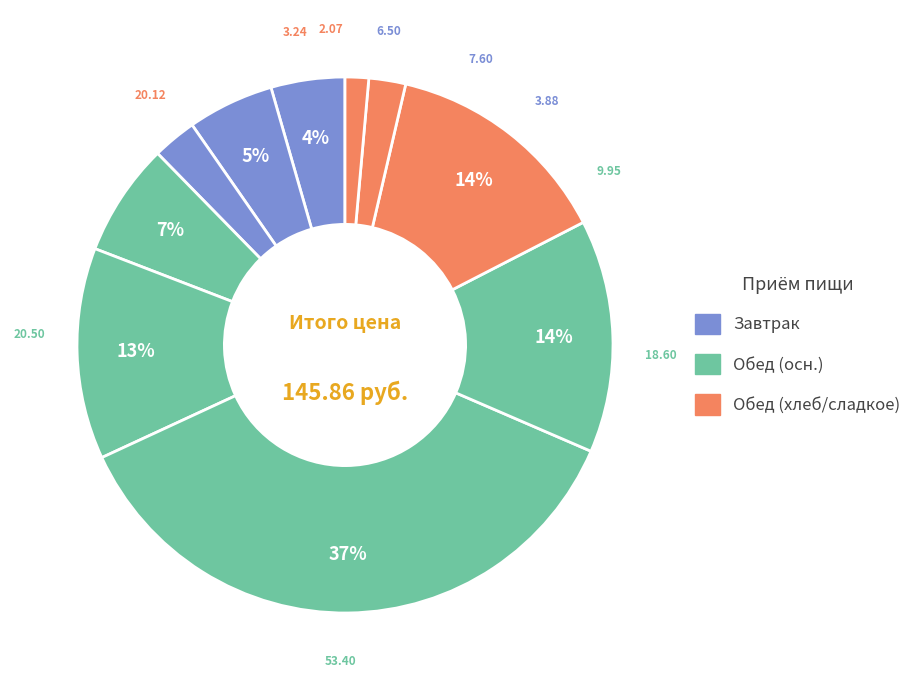

Does any single category account for the majority?

No